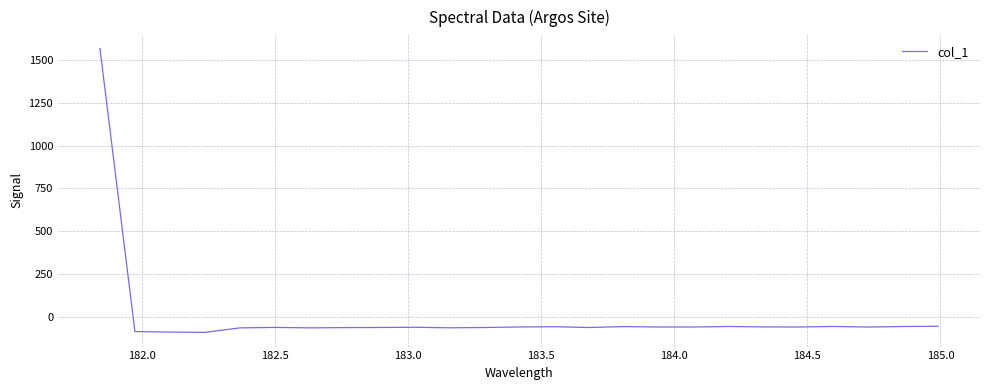

How many values exceed -57?

7